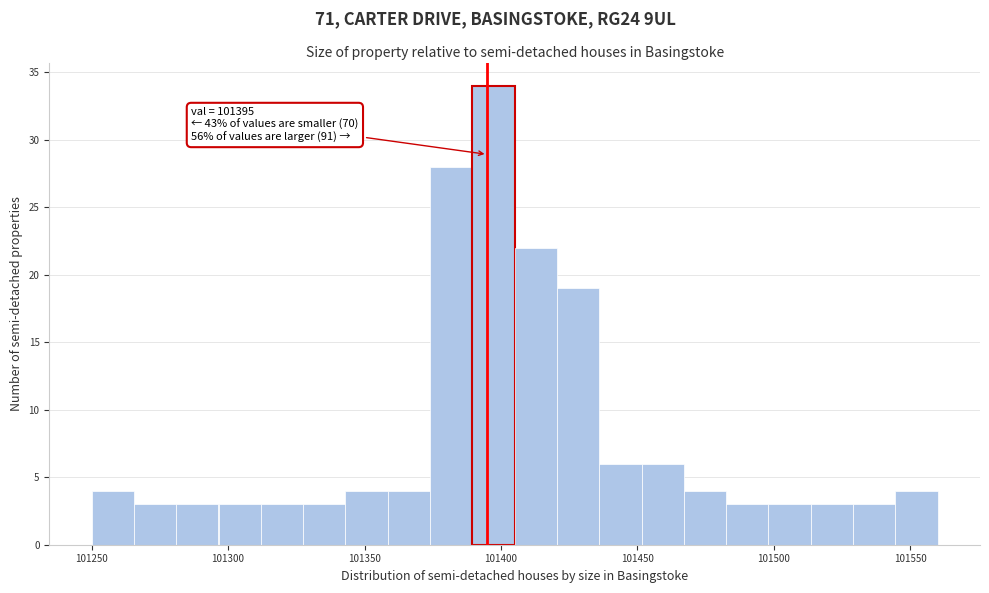

Read against the x-axis, roughly where is the centre of the tallest bar?

101395